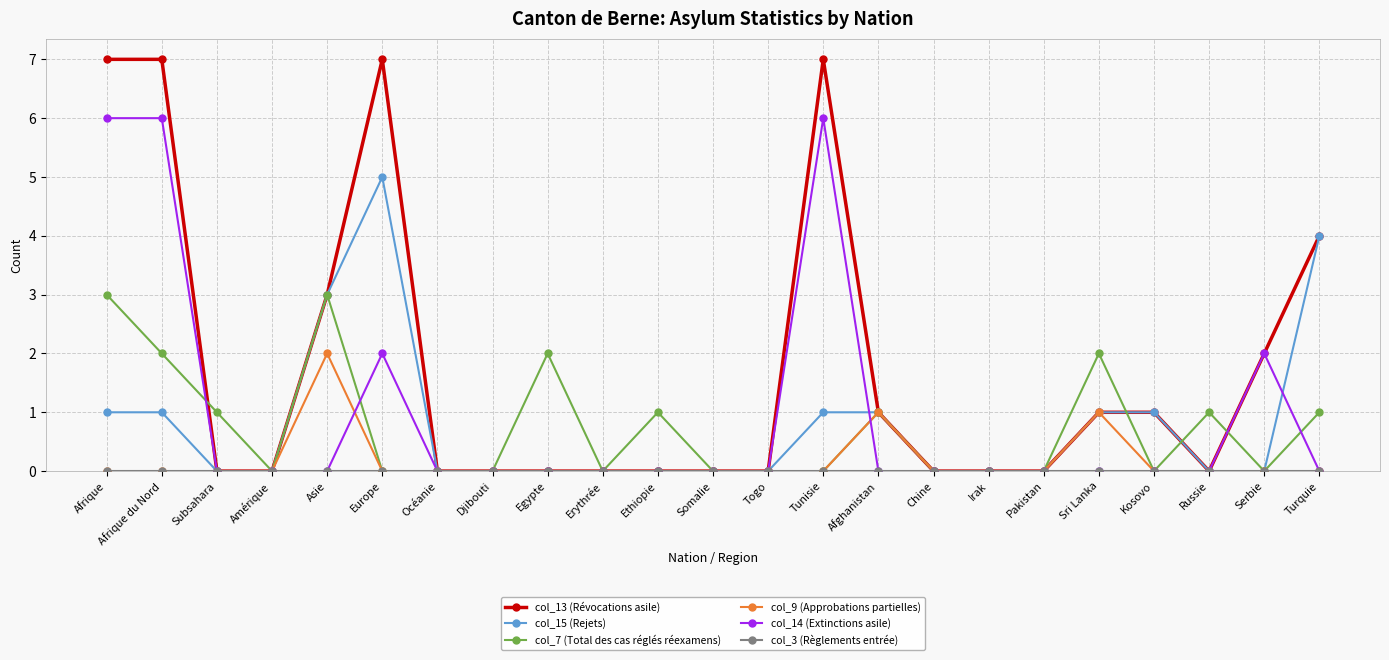

Which series has the largest range (max minus min)?

col_13 (Révocations asile)